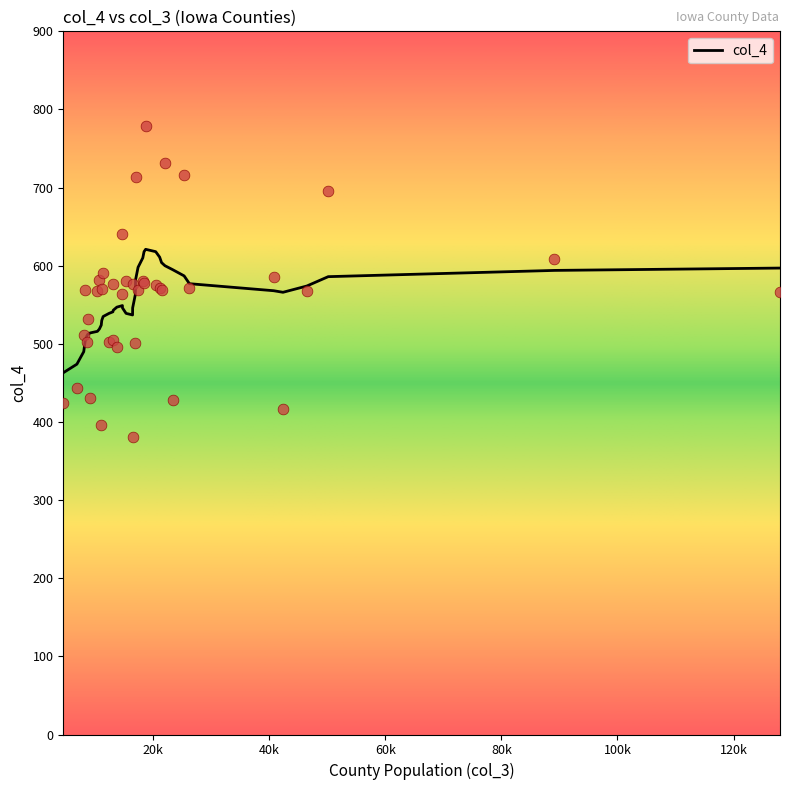

What is the change in value from 8 to 16?

+140